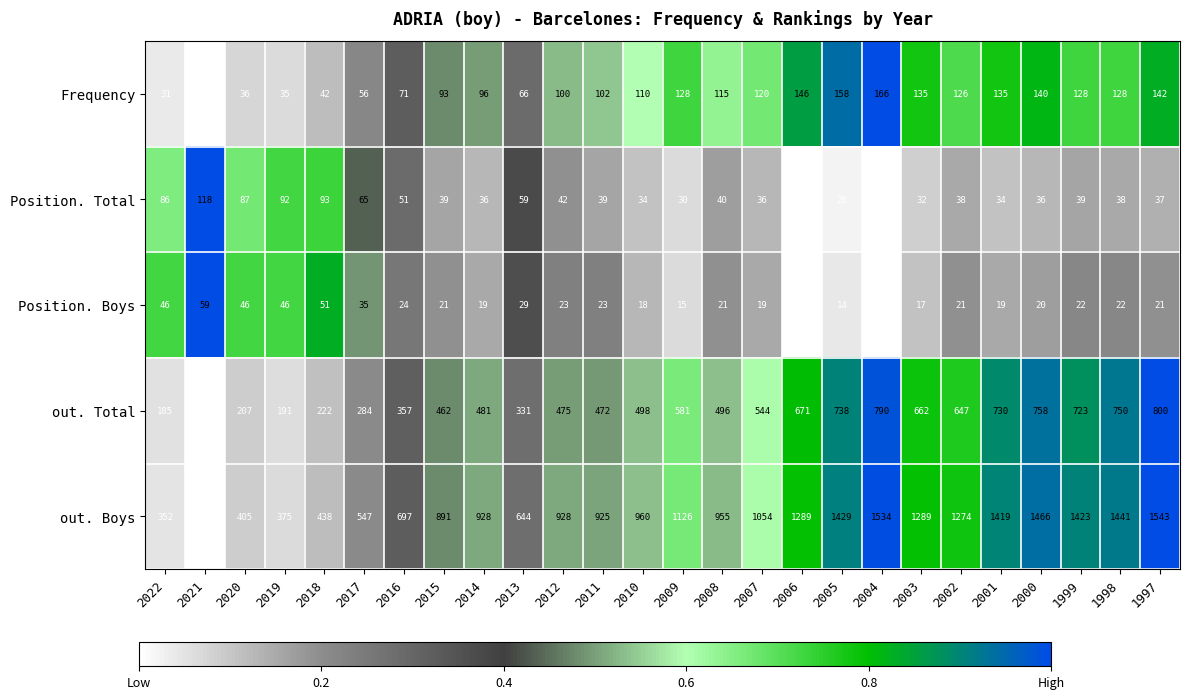

What is the minimum value shown in the chart?

12